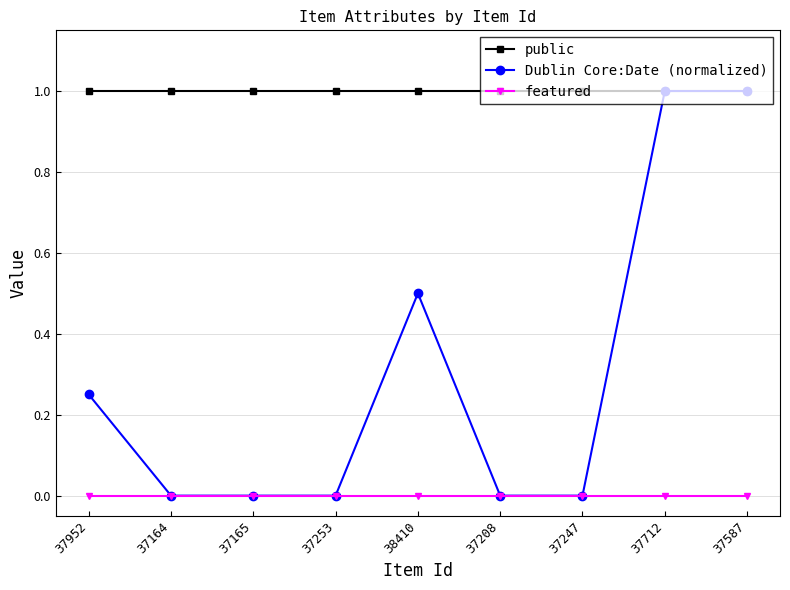

Which series has the largest range (max minus min)?

Dublin Core:Date (normalized)